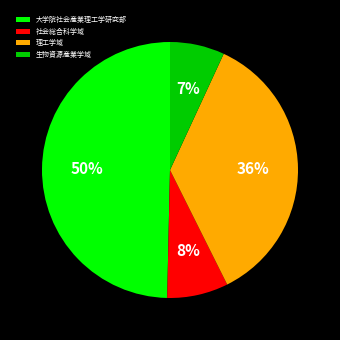

Which category has the biggest portion of the pie?

大学院社会産業理工学研究部